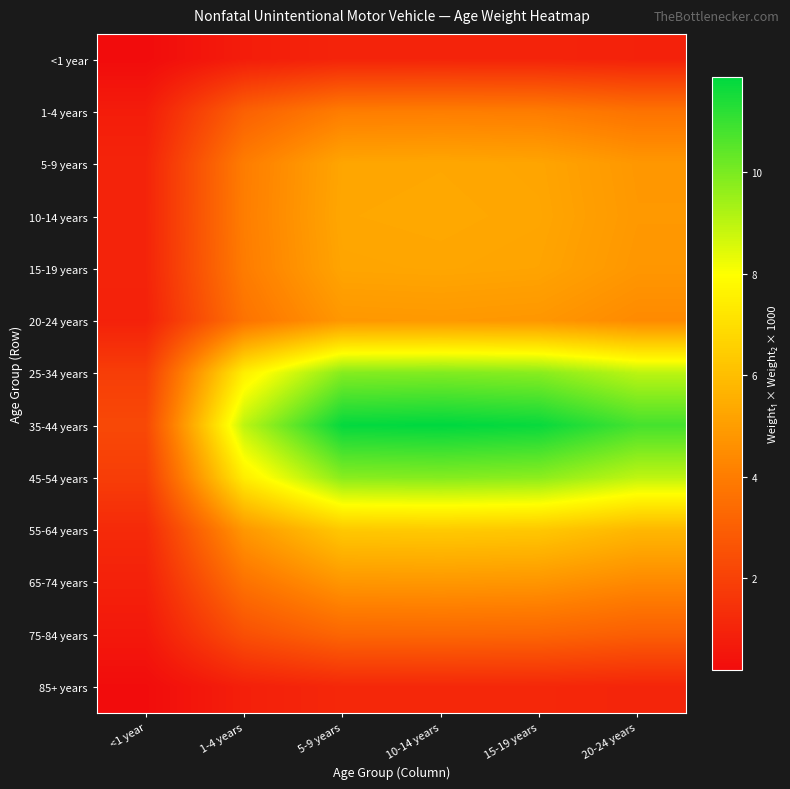

Reading left to right, list all the values displayed in this chart.

<1 year: <1 year=0.2	1-4 years=0.8	5-9 years=1.0	10-14 years=1.0	15-19 years=1.0	20-24 years=0.9
1-4 years: <1 year=0.8	1-4 years=3.1	5-9 years=4.0	10-14 years=4.0	15-19 years=4.0	20-24 years=3.7
5-9 years: <1 year=1.0	1-4 years=4.0	5-9 years=5.3	10-14 years=5.3	15-19 years=5.2	20-24 years=4.8
10-14 years: <1 year=1.0	1-4 years=4.0	5-9 years=5.3	10-14 years=5.3	15-19 years=5.3	20-24 years=4.9
15-19 years: <1 year=1.0	1-4 years=4.0	5-9 years=5.2	10-14 years=5.3	15-19 years=5.2	20-24 years=4.8
20-24 years: <1 year=0.9	1-4 years=3.7	5-9 years=4.8	10-14 years=4.9	15-19 years=4.8	20-24 years=4.4
25-34 years: <1 year=1.9	1-4 years=7.5	5-9 years=9.8	10-14 years=9.9	15-19 years=9.8	20-24 years=9.0
35-44 years: <1 year=2.2	1-4 years=9.0	5-9 years=11.8	10-14 years=11.9	15-19 years=11.7	20-24 years=10.8
45-54 years: <1 year=1.9	1-4 years=7.5	5-9 years=9.8	10-14 years=9.8	15-19 years=9.7	20-24 years=9.0
55-64 years: <1 year=1.2	1-4 years=4.8	5-9 years=6.3	10-14 years=6.4	15-19 years=6.3	20-24 years=5.8
65-74 years: <1 year=0.9	1-4 years=3.7	5-9 years=4.8	10-14 years=4.8	15-19 years=4.8	20-24 years=4.4
75-84 years: <1 year=0.6	1-4 years=2.5	5-9 years=3.3	10-14 years=3.3	15-19 years=3.2	20-24 years=3.0
85+ years: <1 year=0.2	1-4 years=0.9	5-9 years=1.1	10-14 years=1.1	15-19 years=1.1	20-24 years=1.0